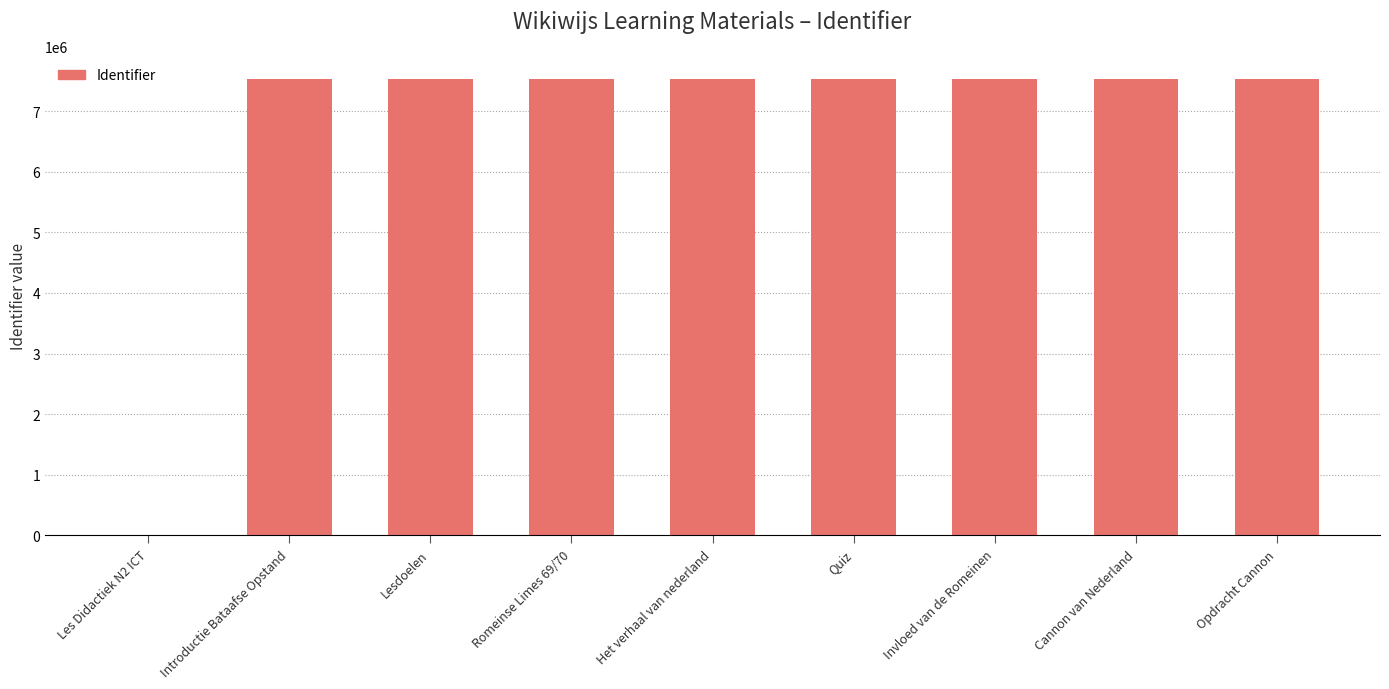

What is the sum of the values at Invloed van de Romeinen and Het verhaal van nederland?

15073389